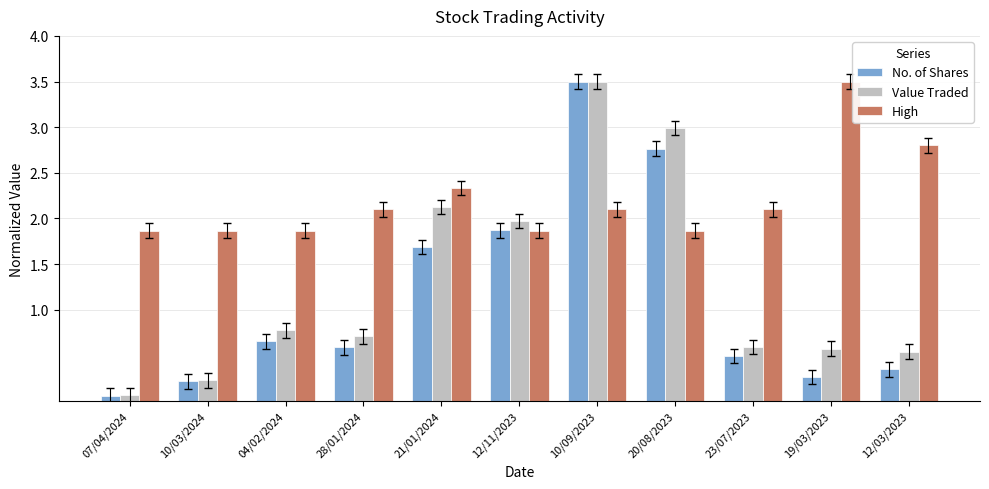

Where is Value Traded nearest to the value 1?

04/02/2024